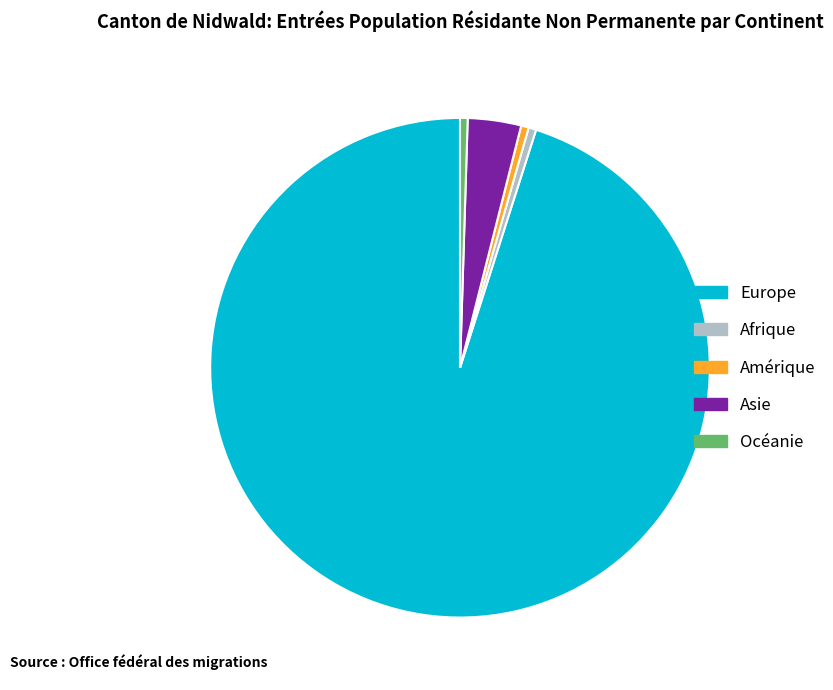

What is the ratio of the value at Europe to the value at Amérique?

193.0